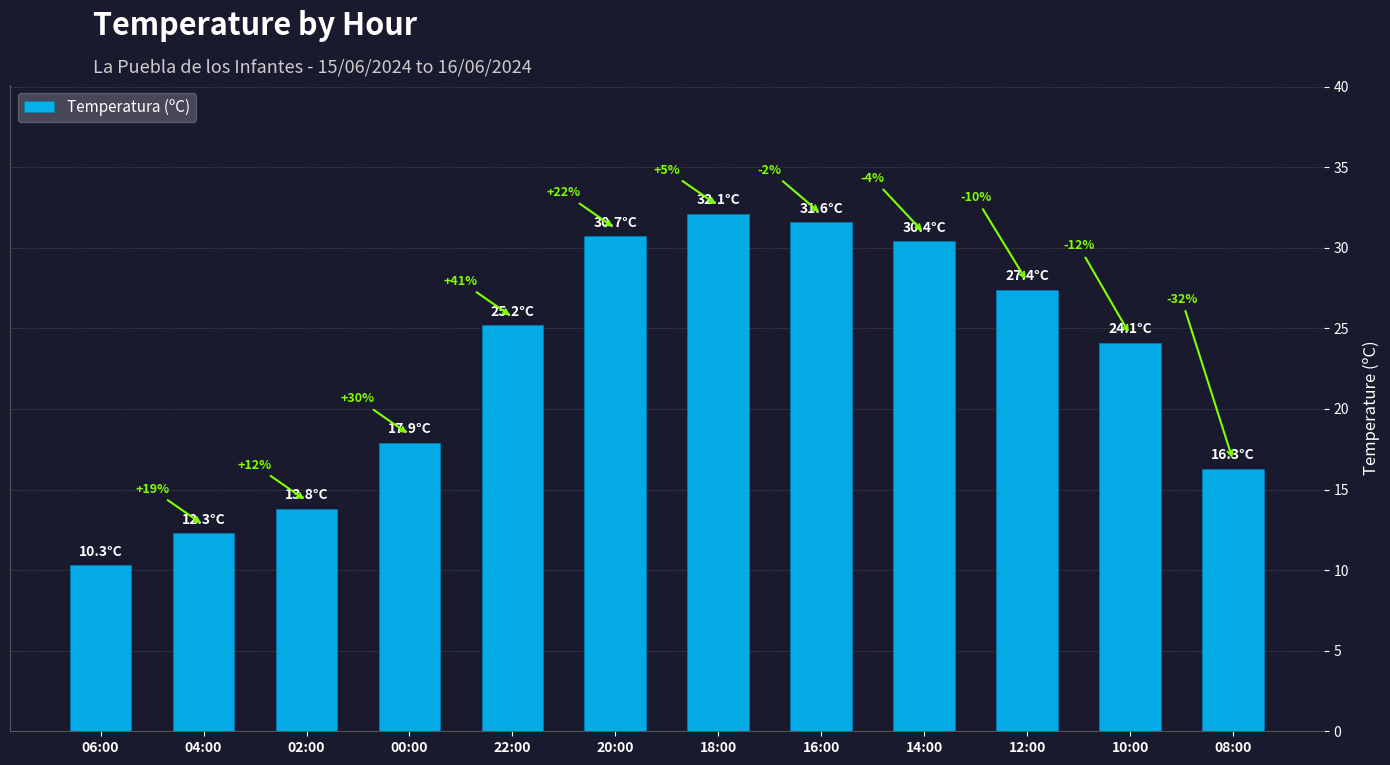

Rank the categories by value from highest to lowest.

18:00, 16:00, 20:00, 14:00, 12:00, 22:00, 10:00, 00:00, 08:00, 02:00, 04:00, 06:00